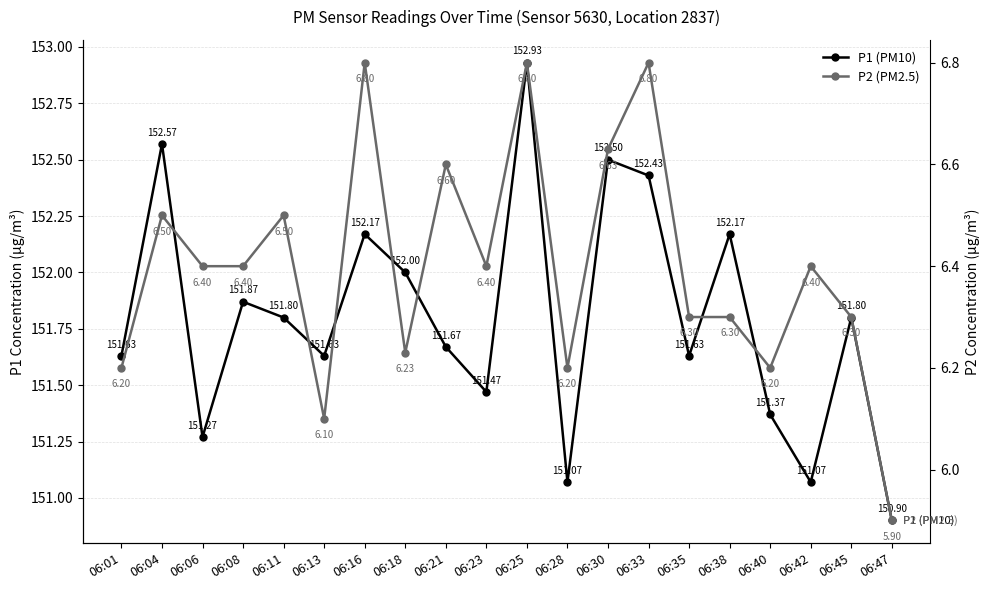

What is the average value of the P1 (PM10) series?

151.8